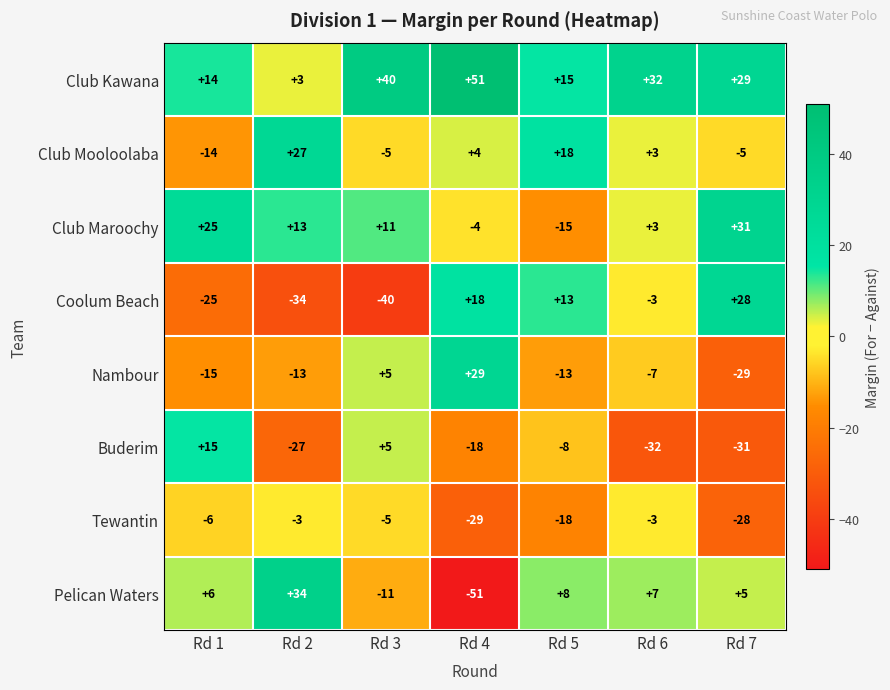

What is the difference between the maximum and second lowest values in the Club Kawana series?

37